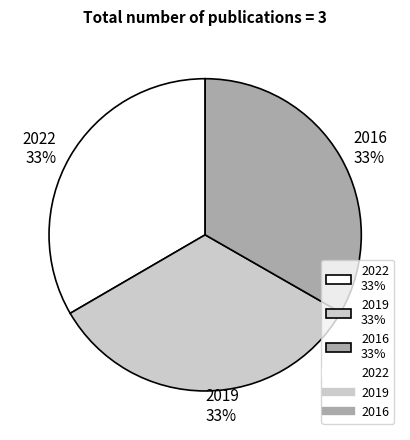

Combined, do 2019 33% and 2016 33% account for over 50%?

Yes